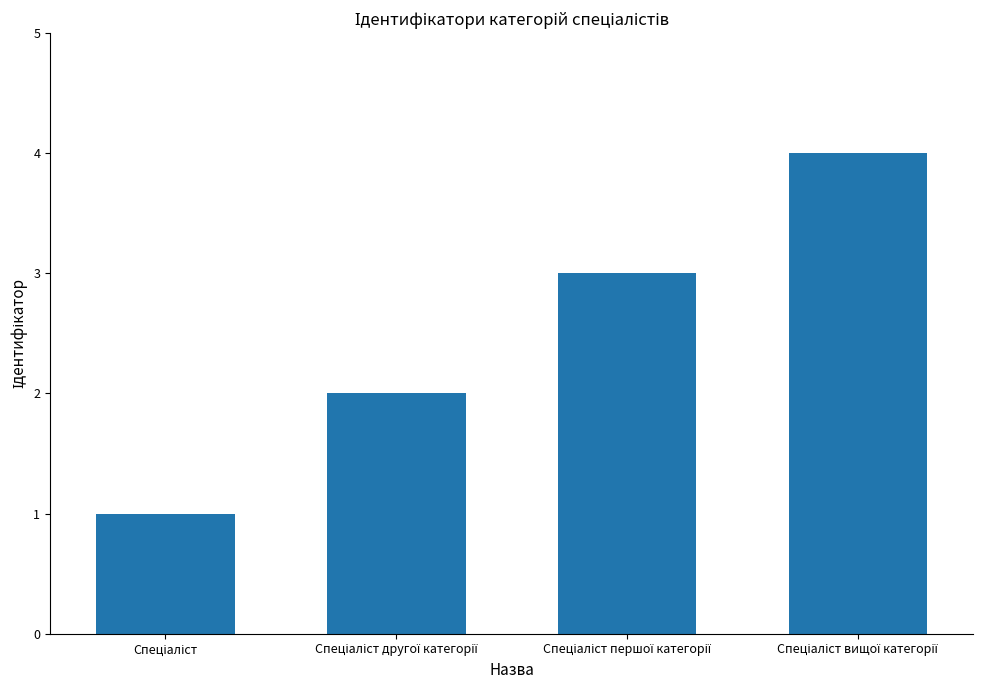

What is the sum of all values?

10